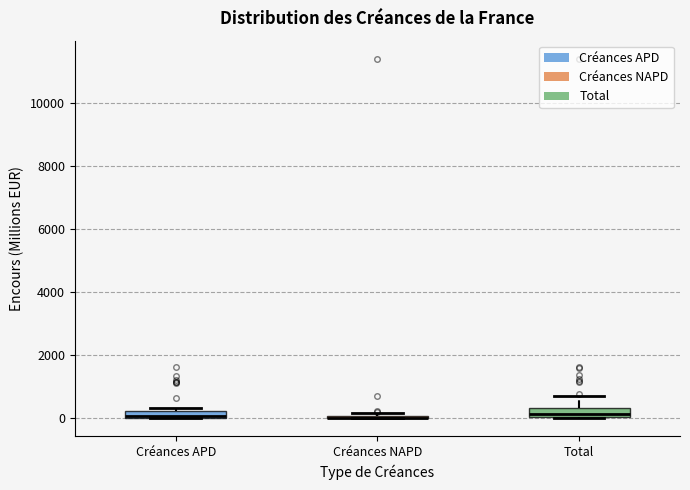

Where does the median line of the box for Total sit on the y-axis? The values are not printed on the chart, so give them approximately, as read against the axis.

200